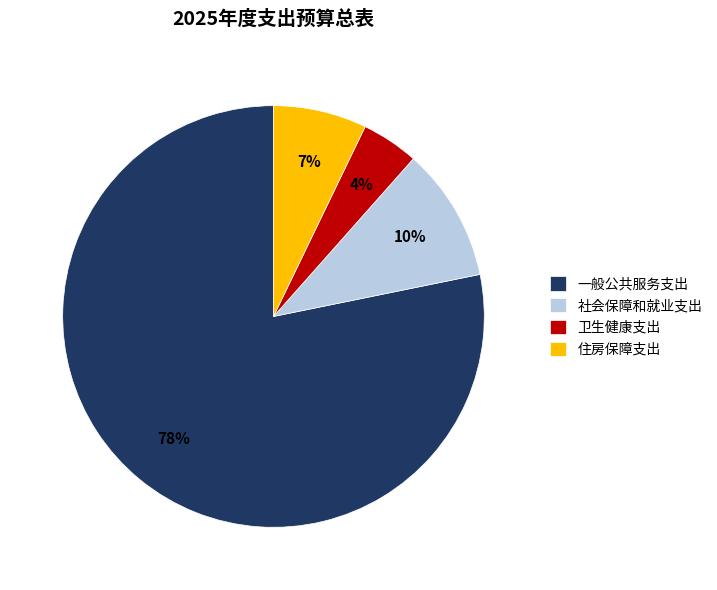

Do 住房保障支出 and 一般公共服务支出 together represent more than half of the pie?

Yes